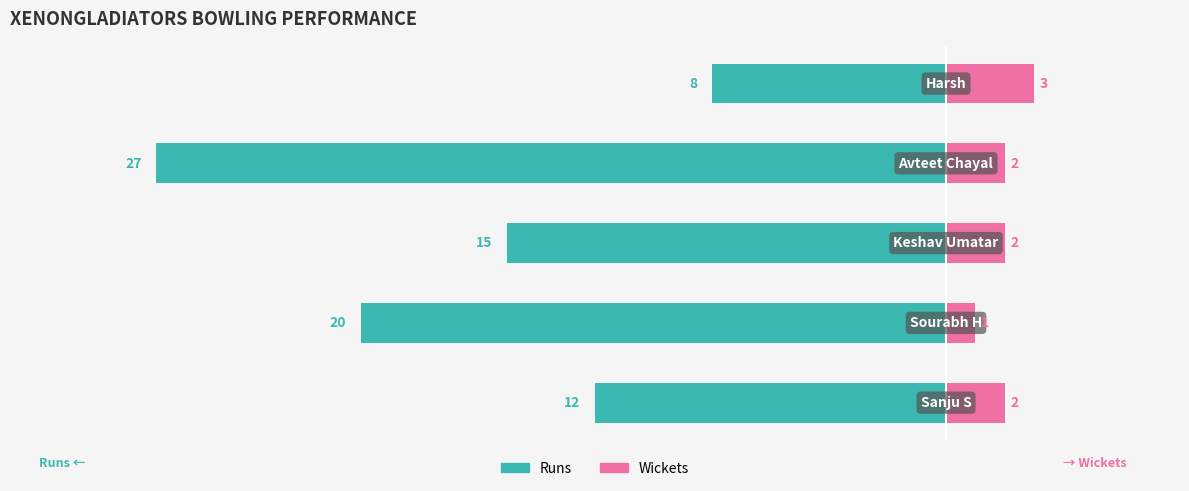

Which series has the widest spread of values?

Runs